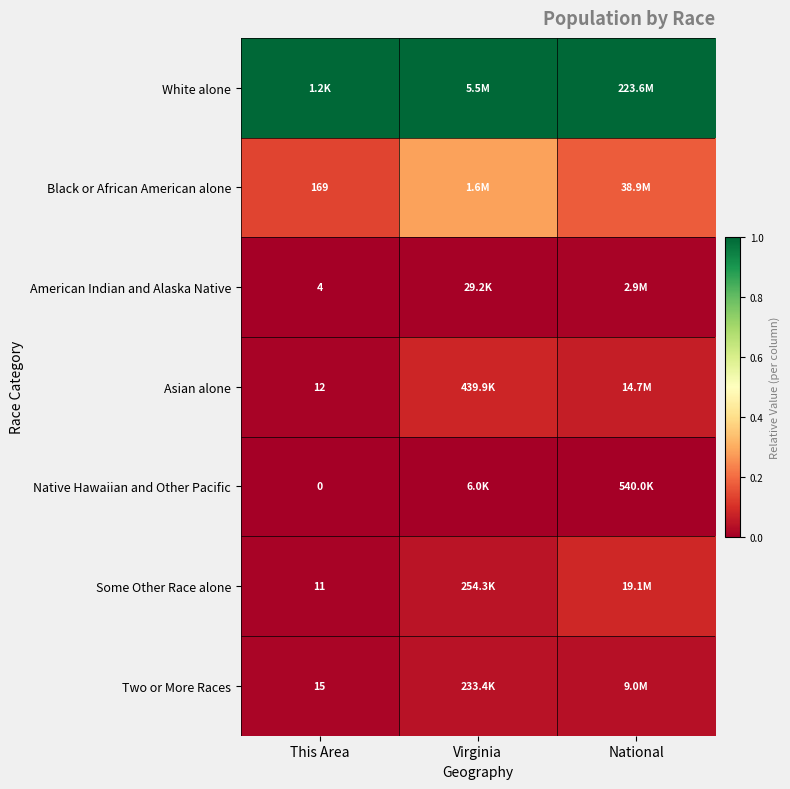

Rank the series by their maximum value, from lowest to highest.

Native Hawaiian and Other Pacific, American Indian and Alaska Native, Two or More Races, Asian alone, Some Other Race alone, Black or African American alone, White alone